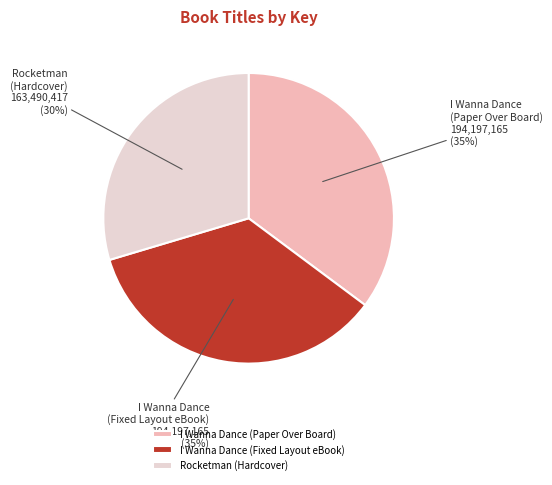

Is there a majority slice in this chart?

No